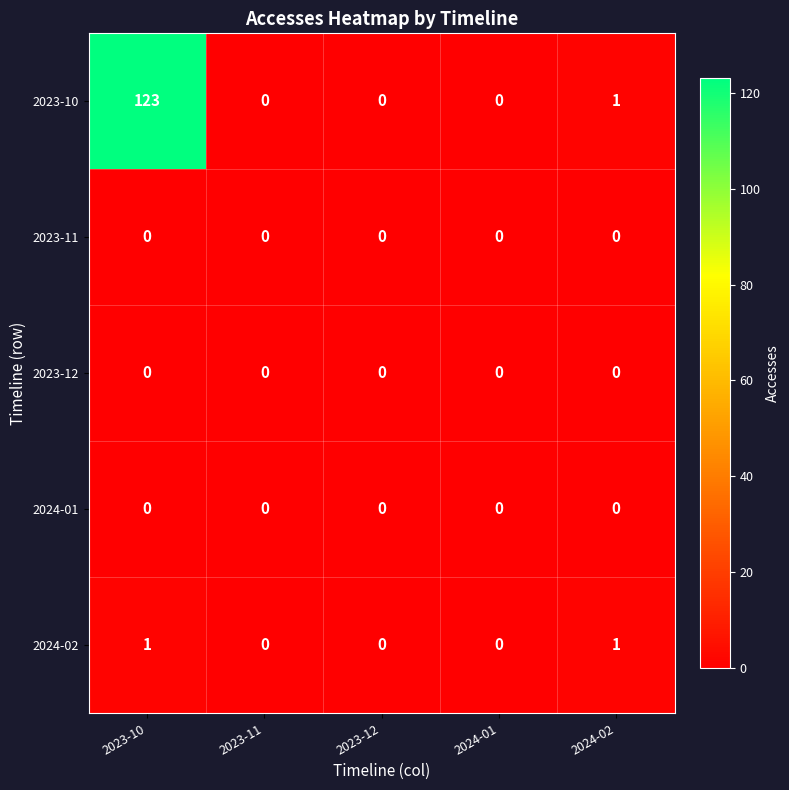

Which series has the largest total across all categories?

2023-10